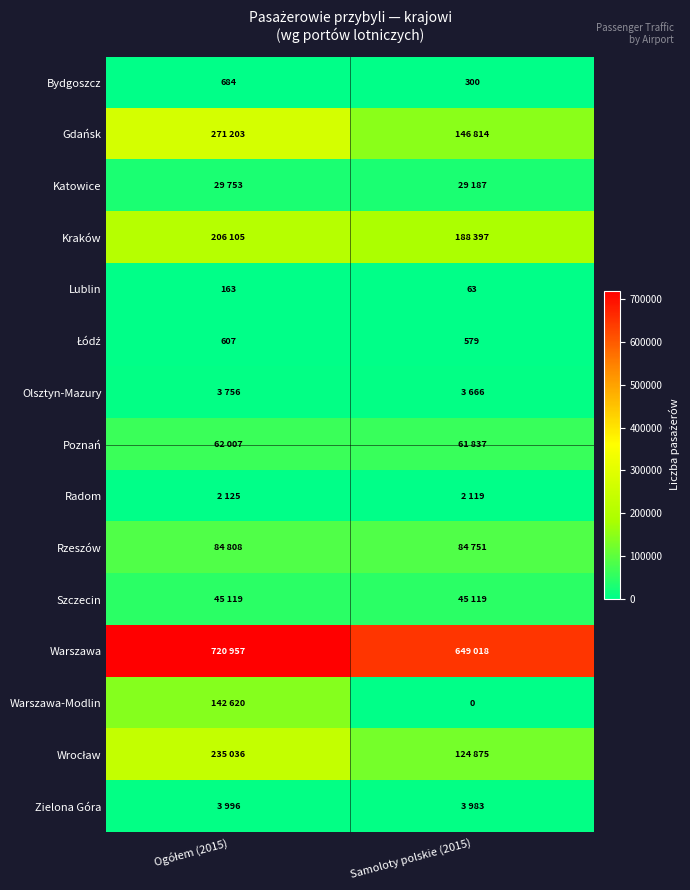

What is the highest value of the Lublin series?

163